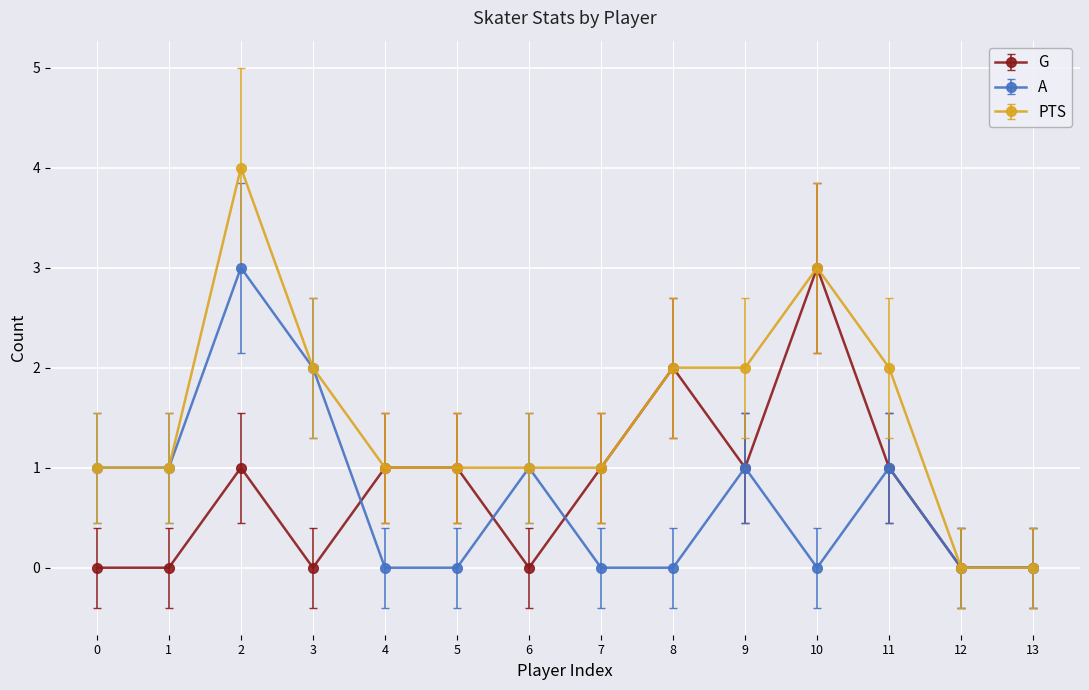

Is it true that A equals 0 at 10?

True